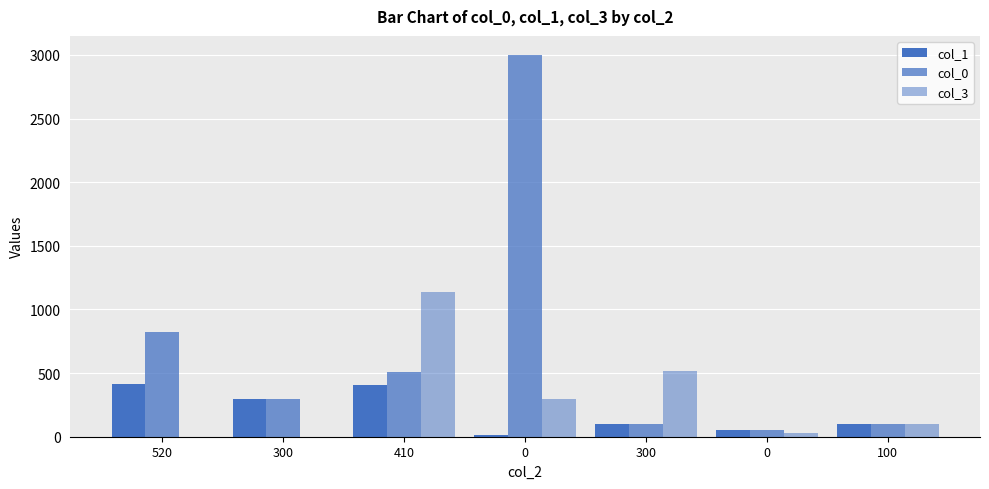

Are the bars grouped side by side (vs. stacked)?

Yes